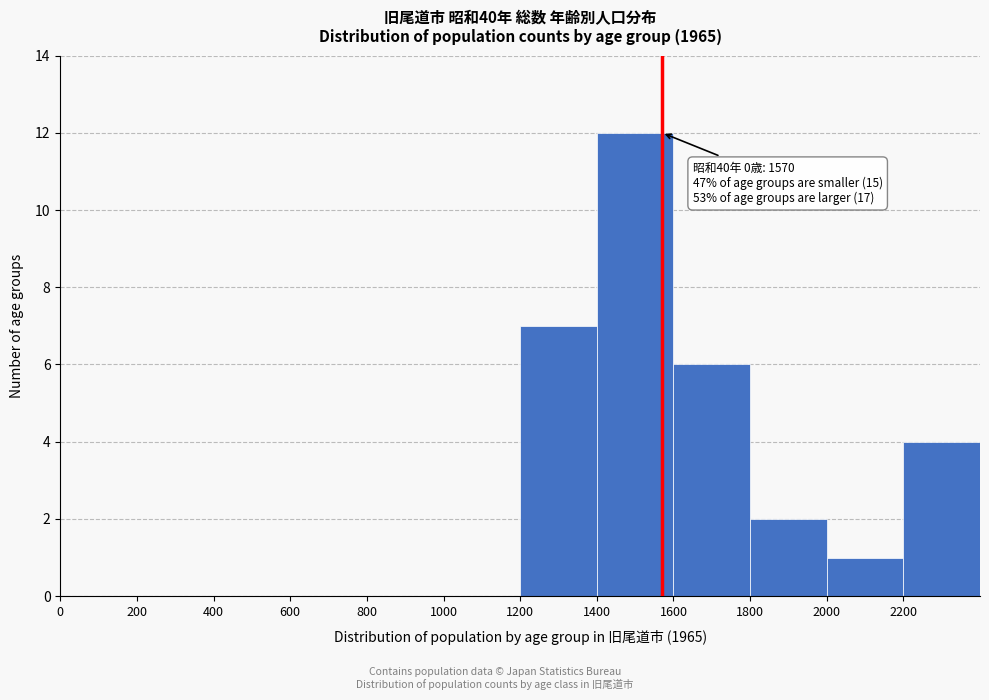

Over which range of the x-axis is the bar tallest?

1400 to 1600